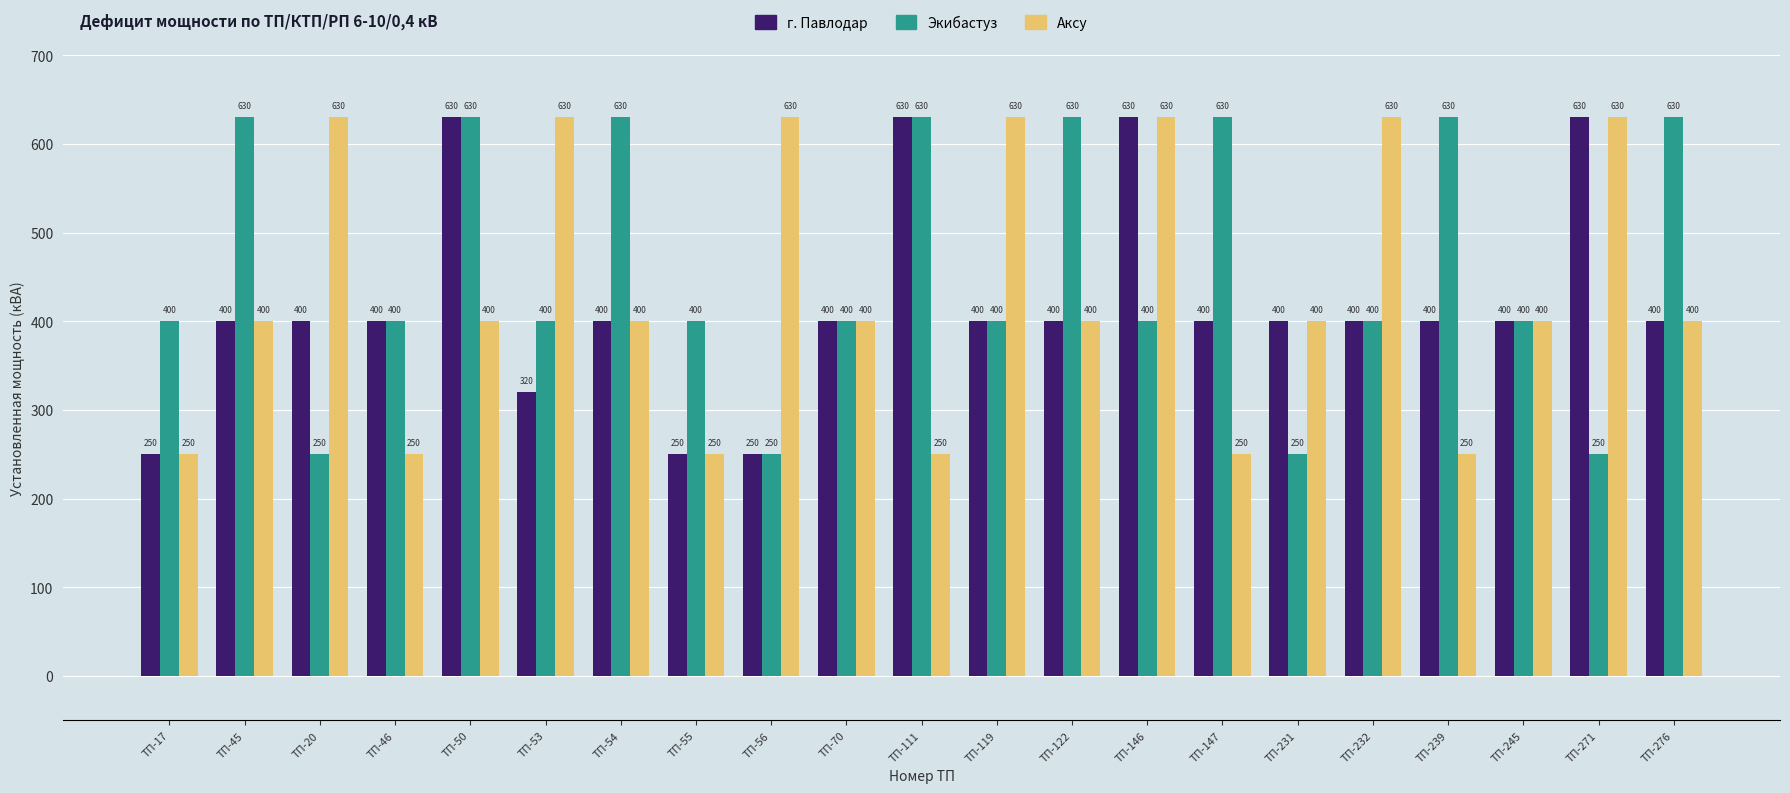

Are the bars horizontal?

No